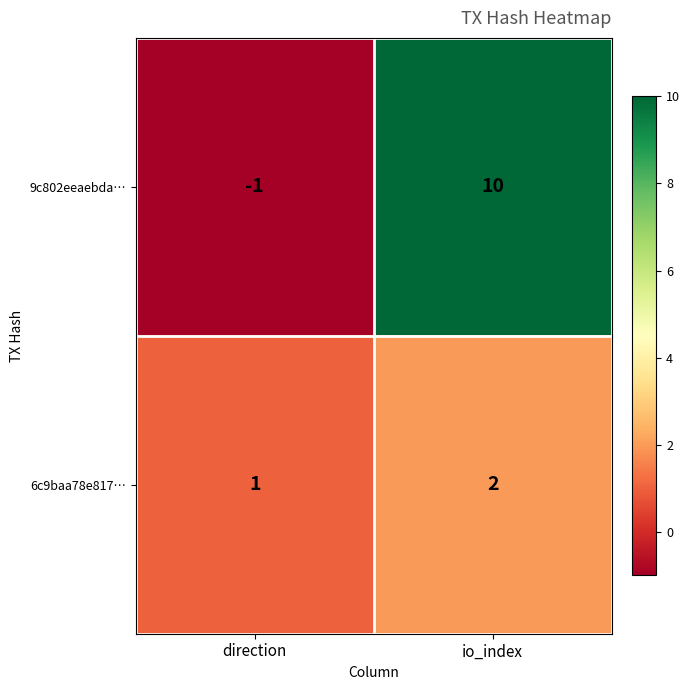

What is the sum of all 9c802eeaebda… values?

9